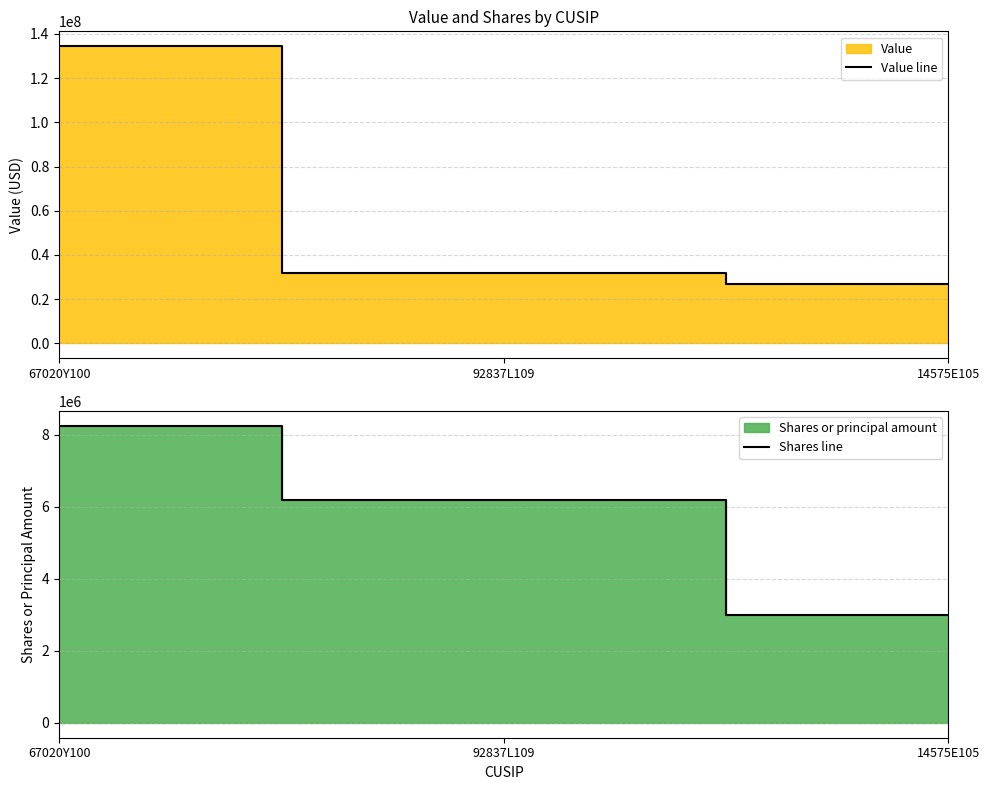

What position from the left is 67020Y100?

1